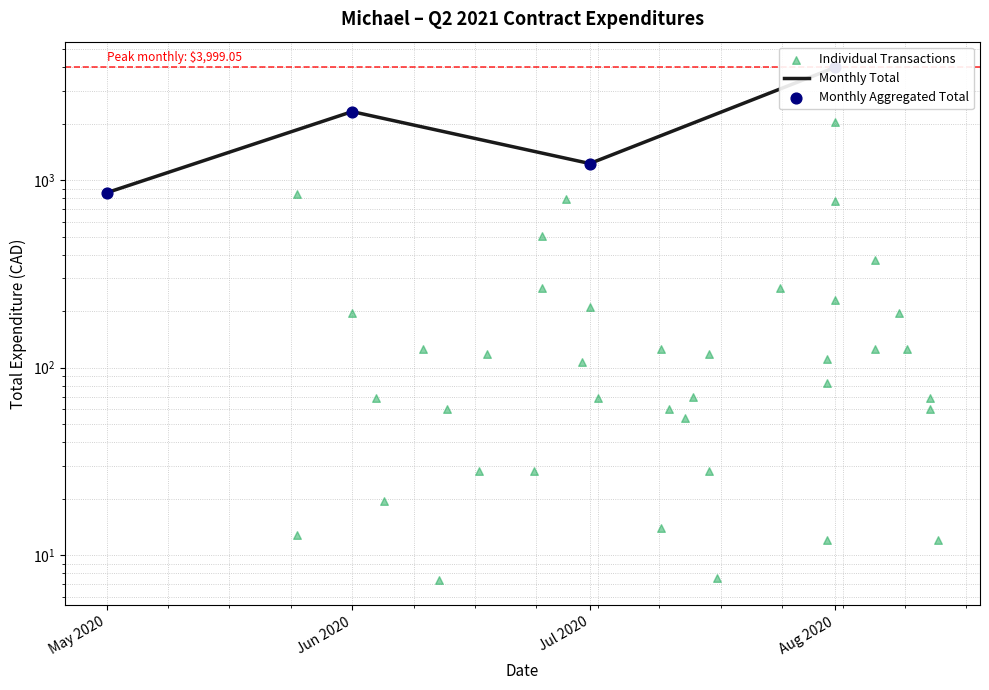

What is the ratio of the value at 2020-08-06 to the value at 2020-07-31?

4.5